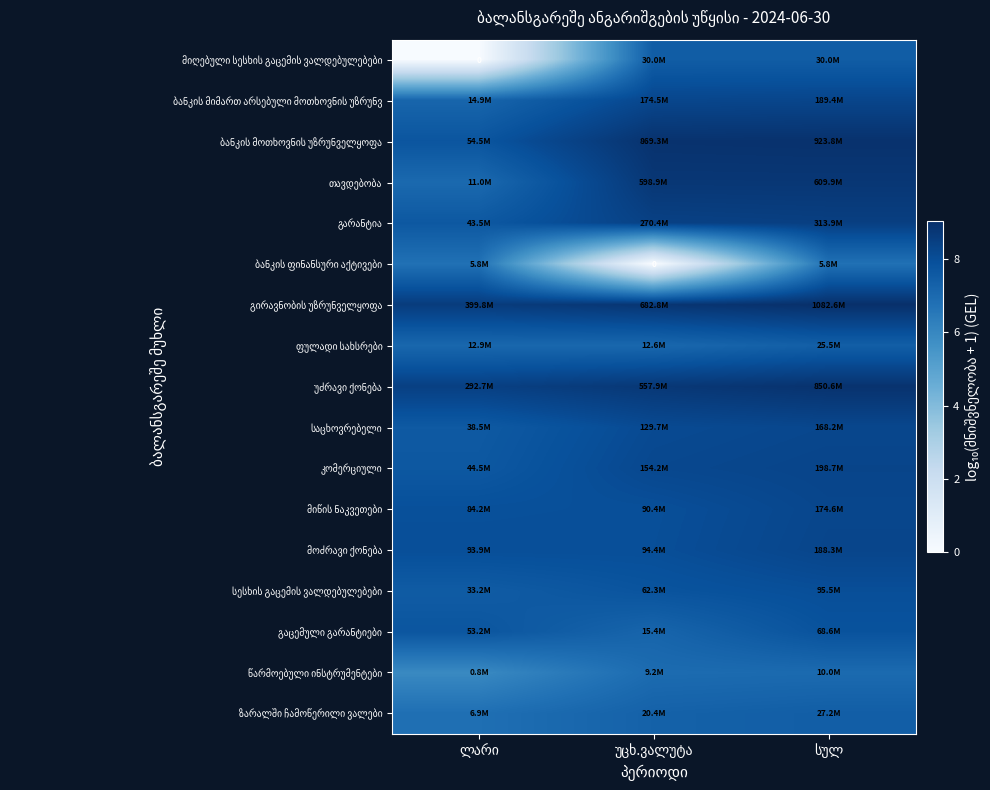

Between სულ and ლარი, which is larger?

სულ